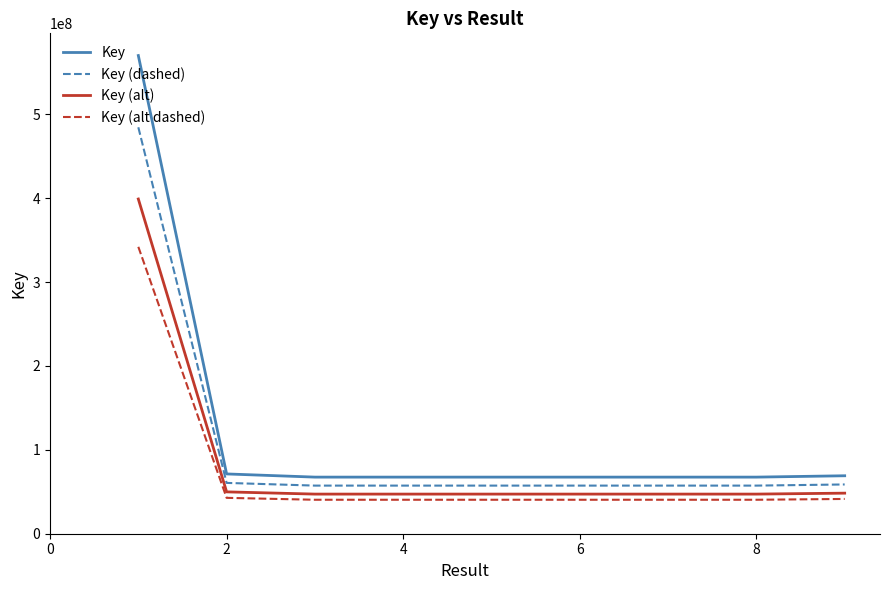

What are all the series names shown in the legend?

Key, Key (dashed), Key (alt), Key (alt dashed)